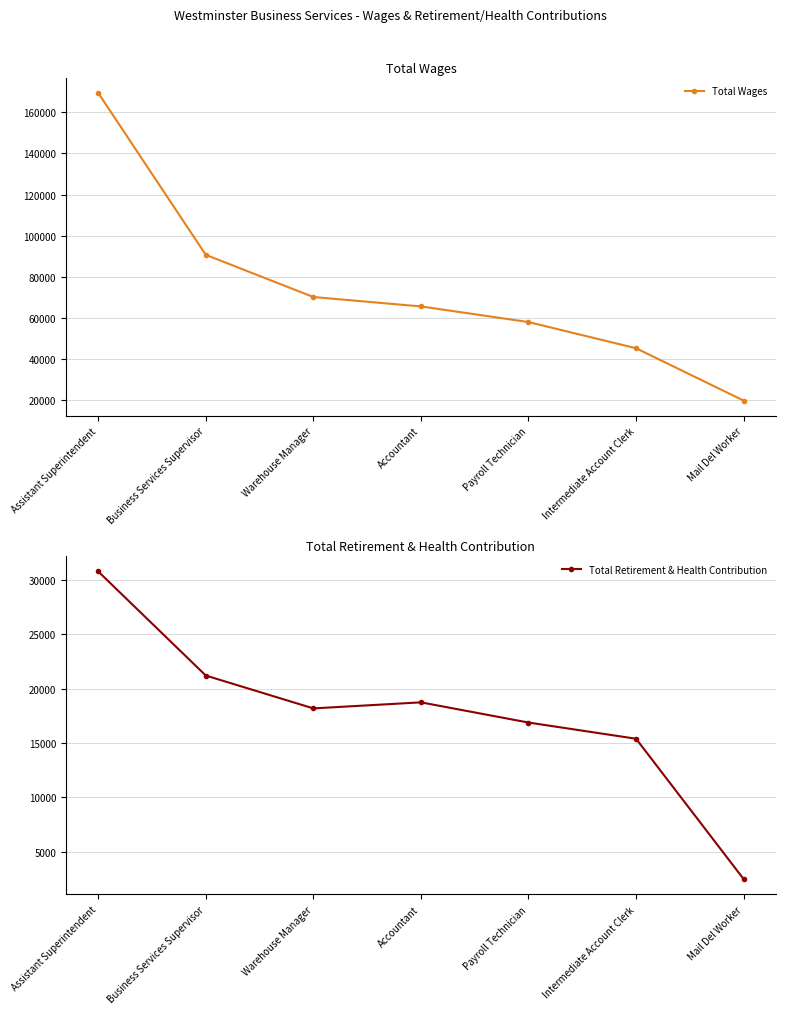

What is the smallest value displayed?

2485